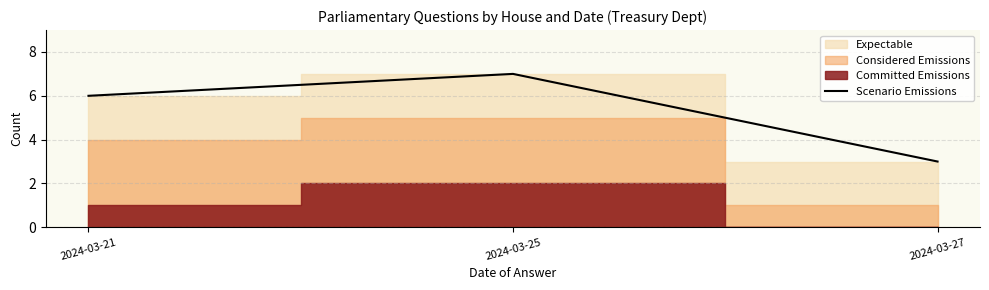

List the labels in order of value, smallest first.

2024-03-27, 2024-03-21, 2024-03-25